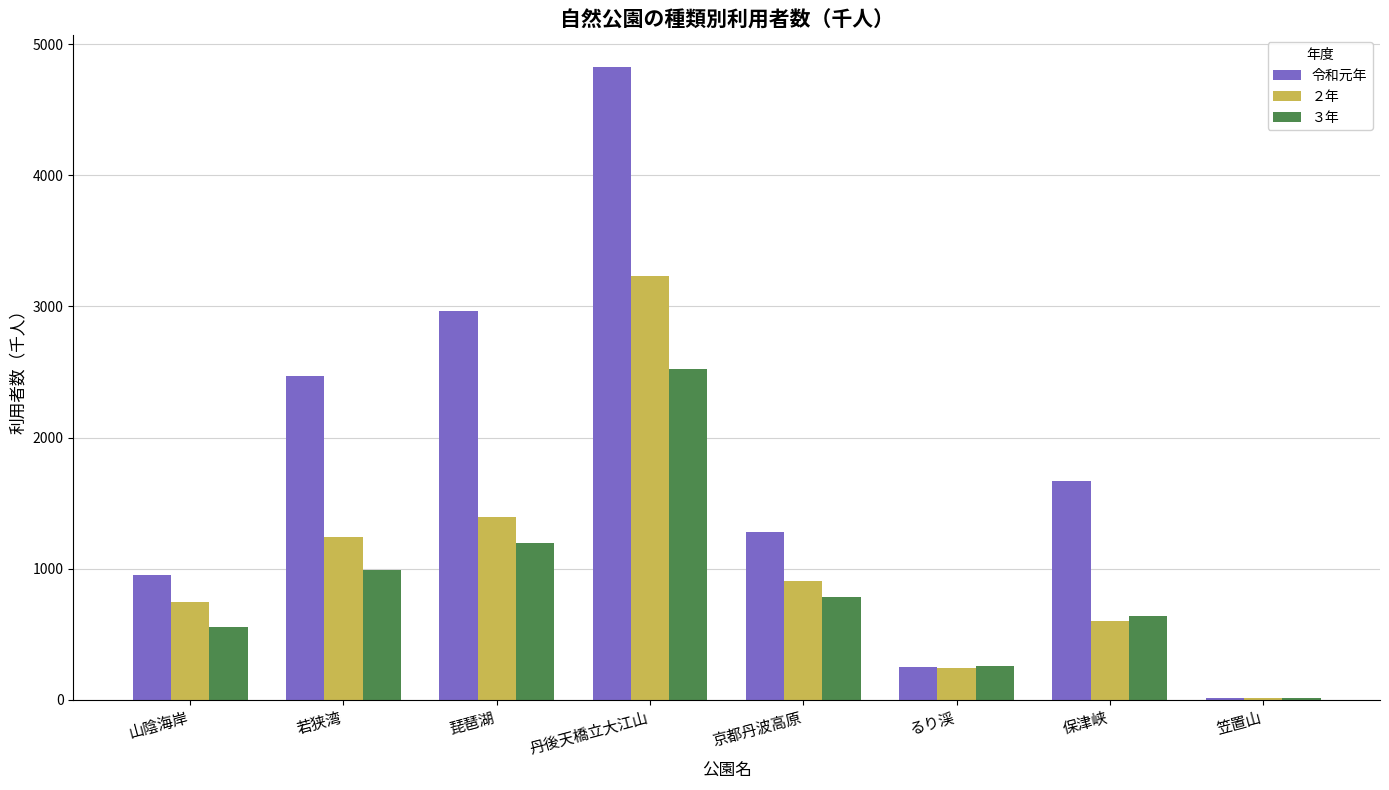

Where is 令和元年 nearest to the value 2420?

若狭湾